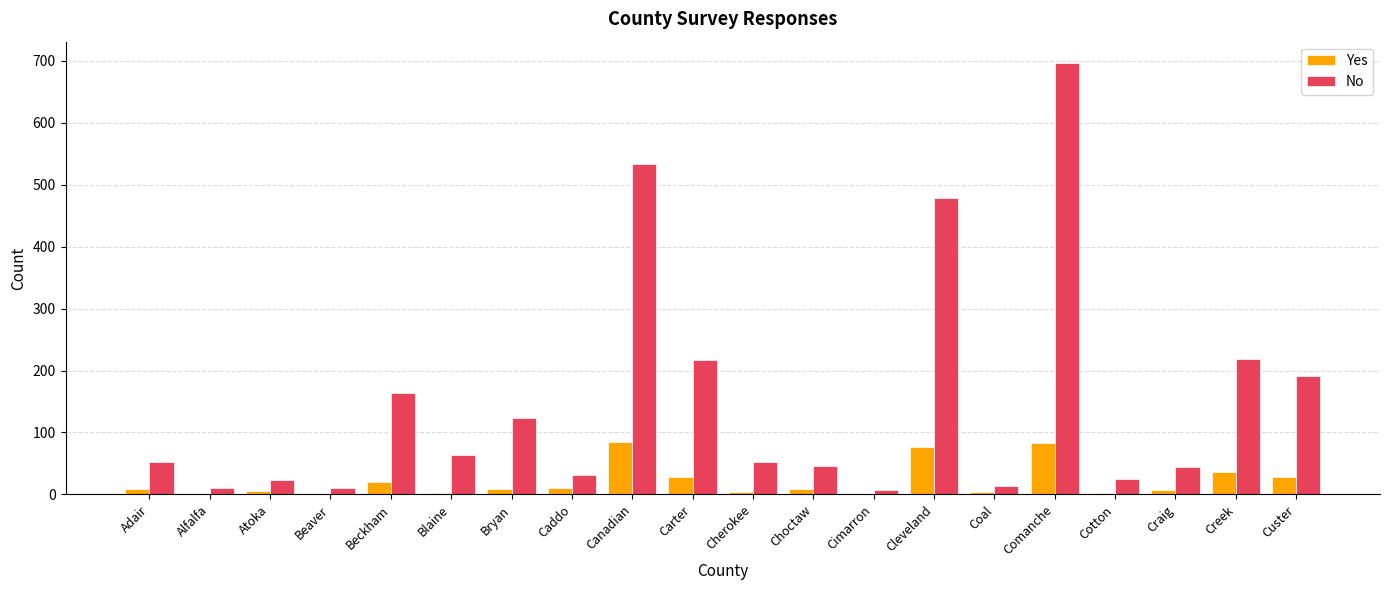

Is the value of No at Blaine greater than the value of Yes at Cotton?

Yes